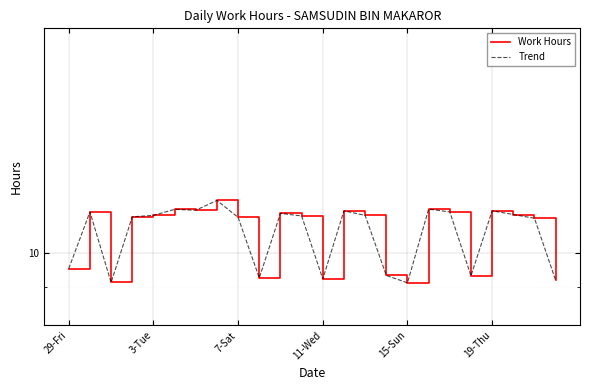

Reading left to right, list all the values displayed in this chart.

Work Hours: 9.5	11.3	9.1	11.2	11.2	11.4	11.4	11.8	11.2	9.3	11.3	11.2	9.2	11.4	11.2	9.3	9.1	11.4	11.3	9.3	11.4	11.3	11.1	9.2
Trend: 9.5	11.3	9.1	11.2	11.2	11.4	11.4	11.8	11.2	9.3	11.3	11.2	9.2	11.4	11.2	9.3	9.1	11.4	11.3	9.3	11.4	11.3	11.1	9.2